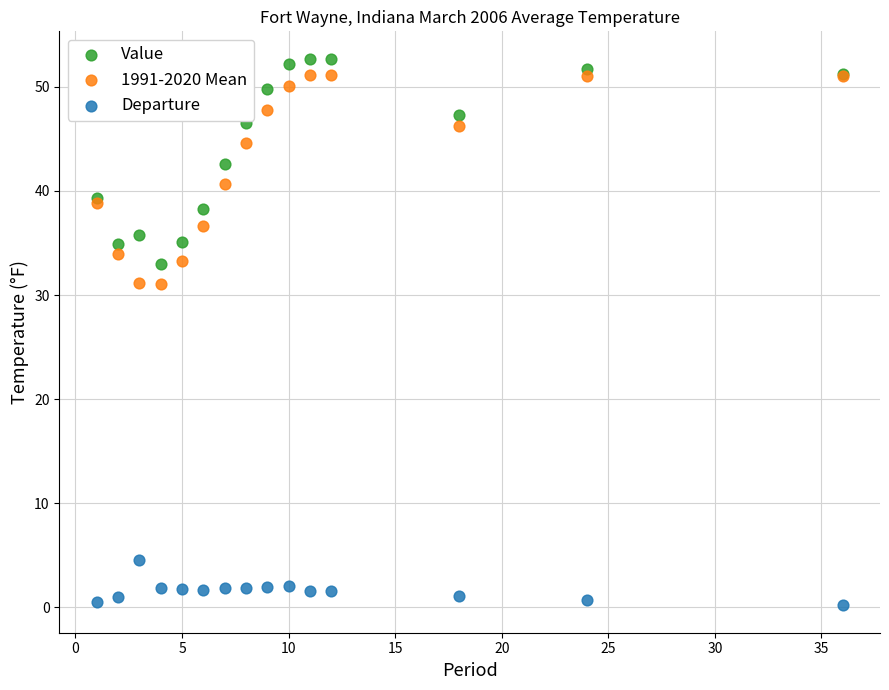

Which series has the largest Y range (max minus min)?

1991-2020 Mean